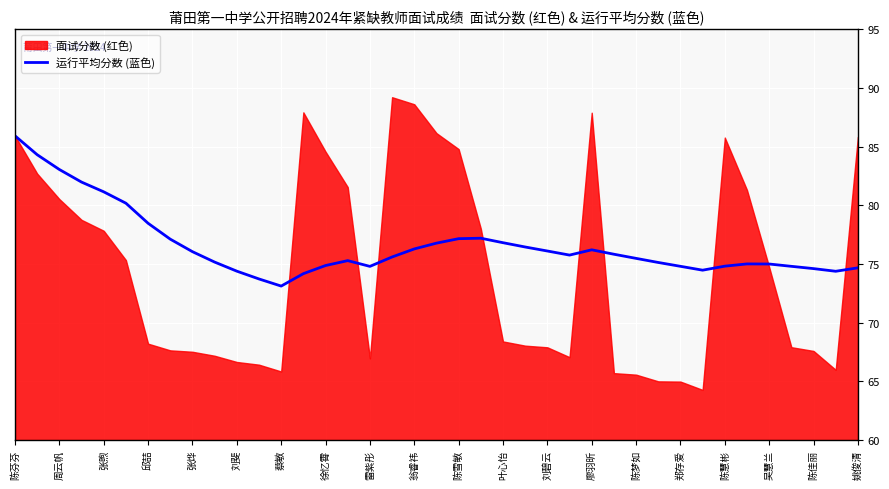

The 运行平均分数 (蓝色) series shows 74.9 at 徐忆霄. True or false?

True